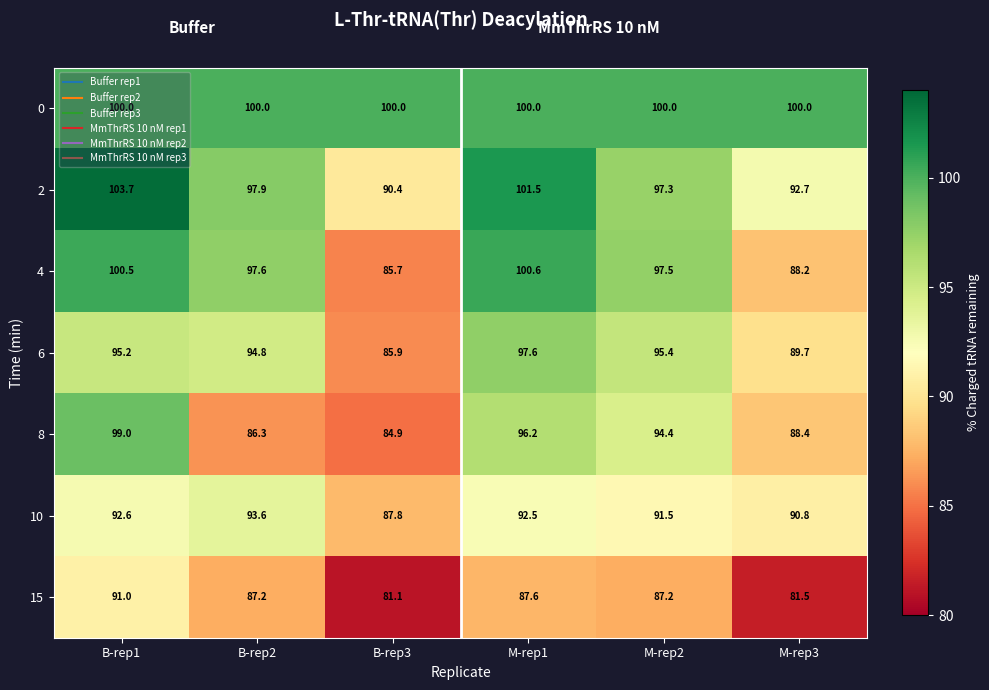

What is the approximate value of 6 at M-rep2?

95.4